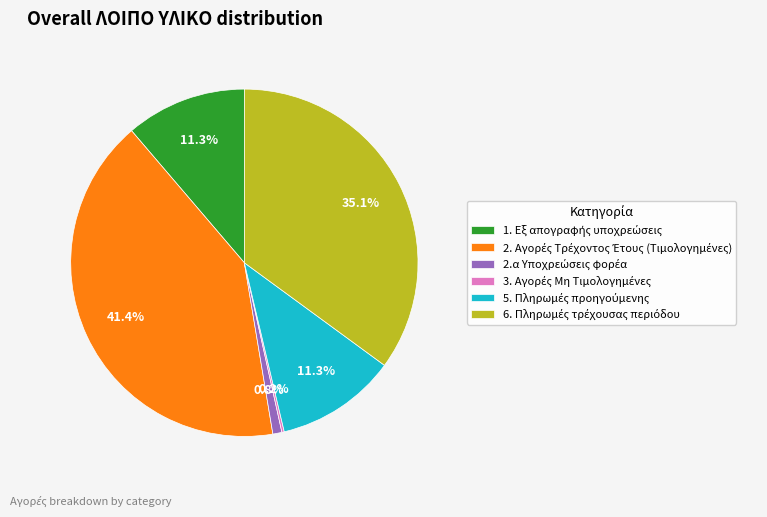

Does any single category account for the majority?

No